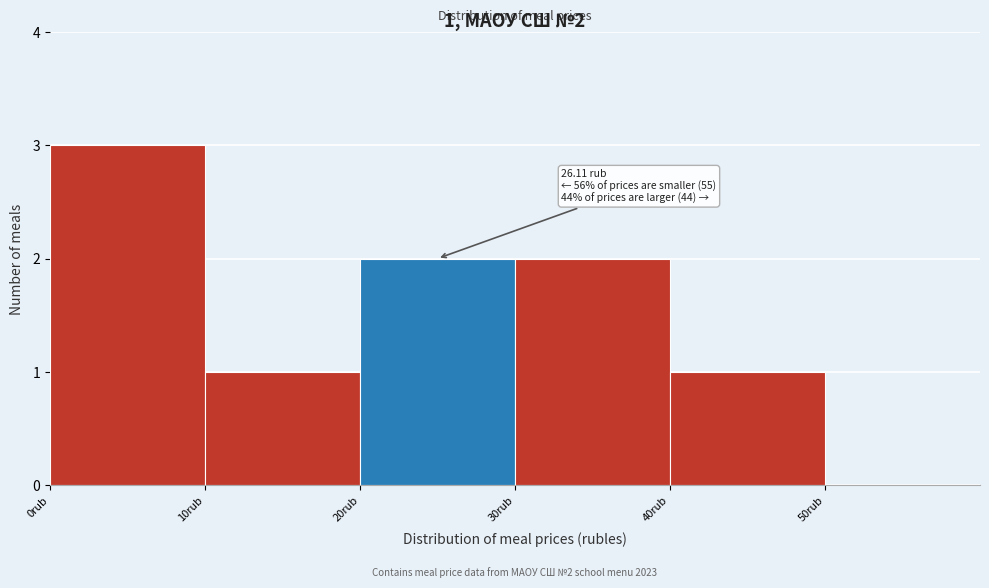

Over which range of the x-axis is the bar tallest?

0 to 10